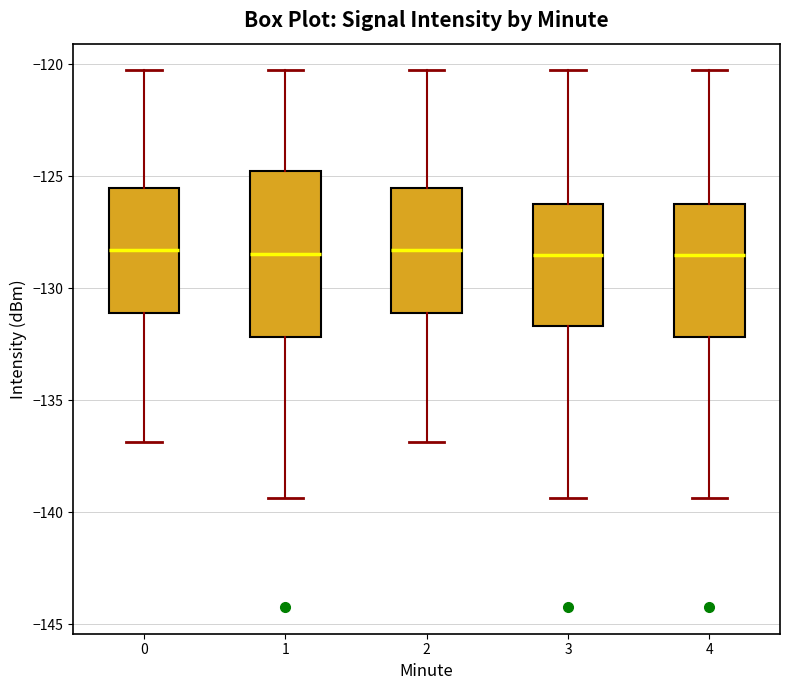

Which box is the tallest, from its lower edge to its upper edge?

1